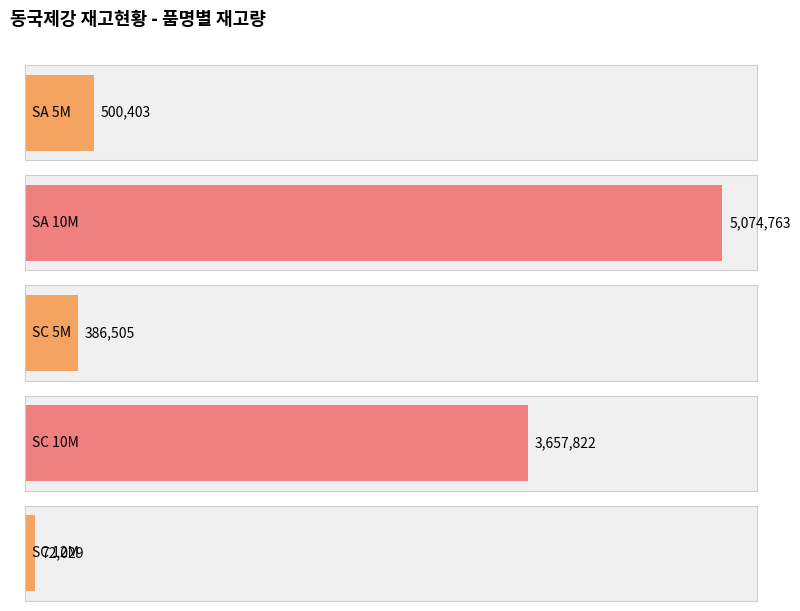

What is the label of the 4th bar from the right?

SC_5M